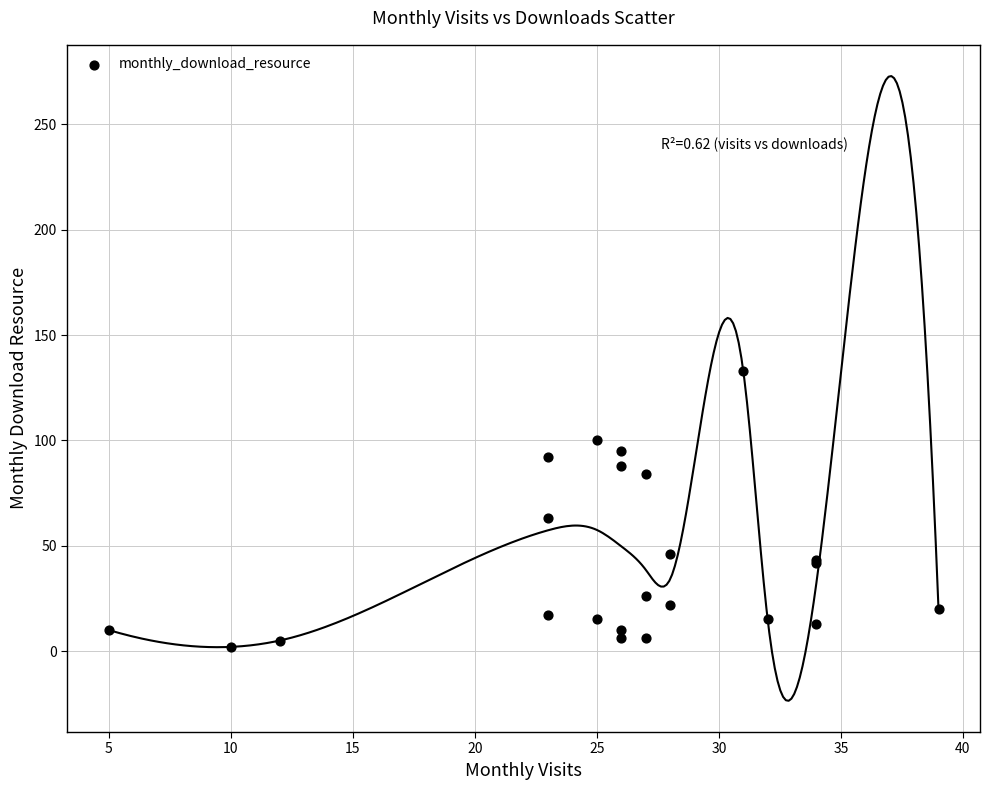

What Y value in the scatter plot is closest to 67?

63